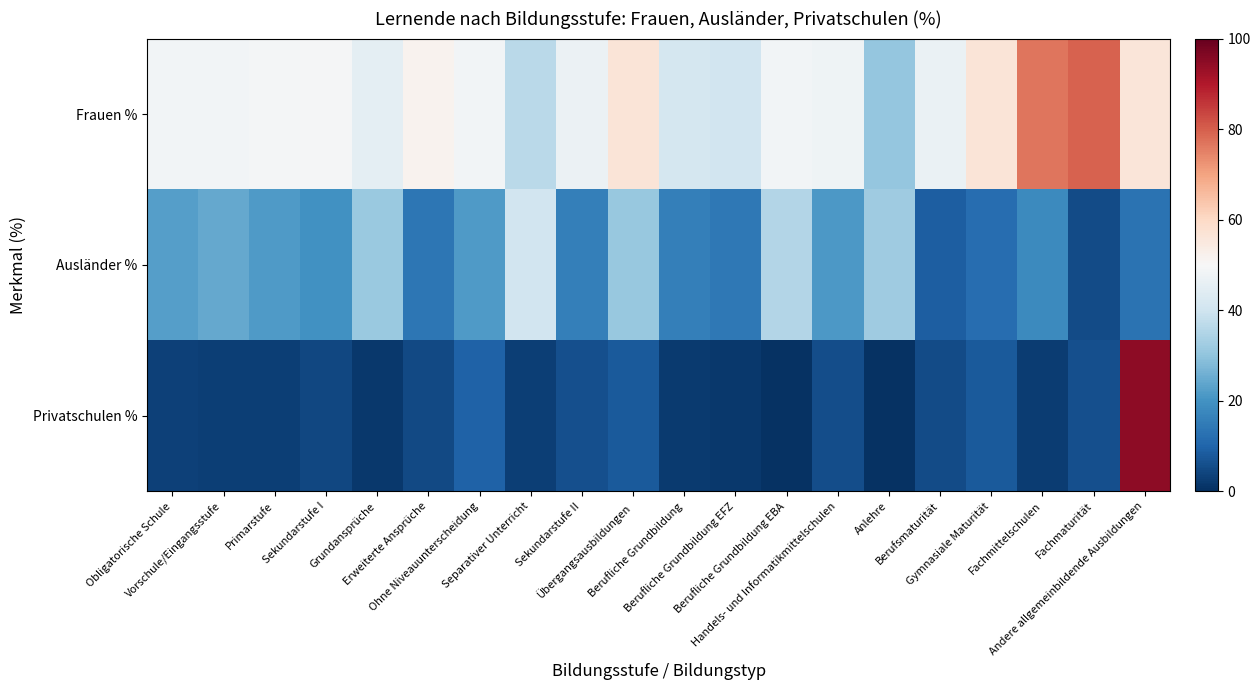

At how many categories does at least one series exceed 45?

15